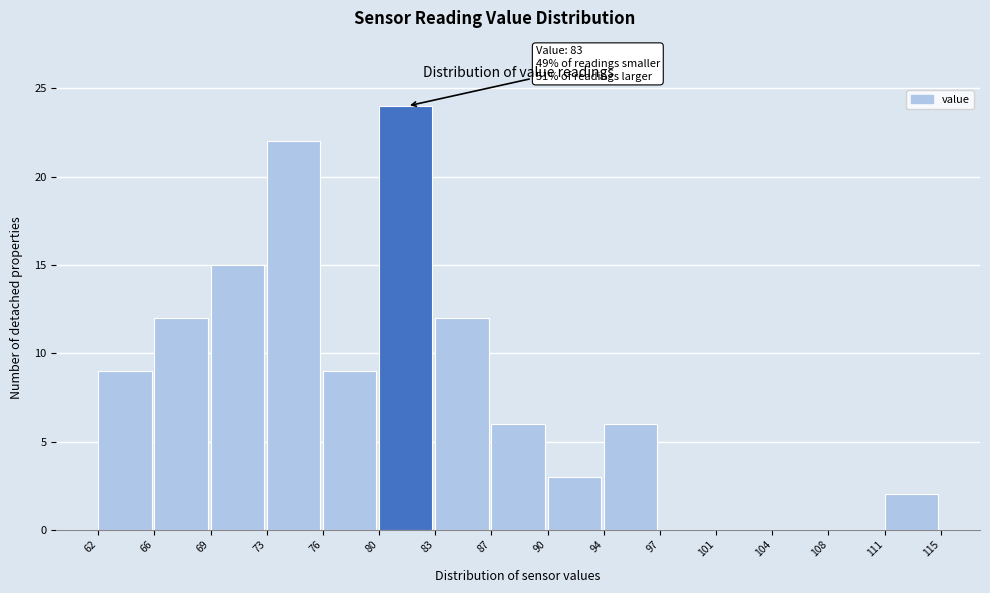

Which range on the x-axis has the tallest bar?

80 to 83